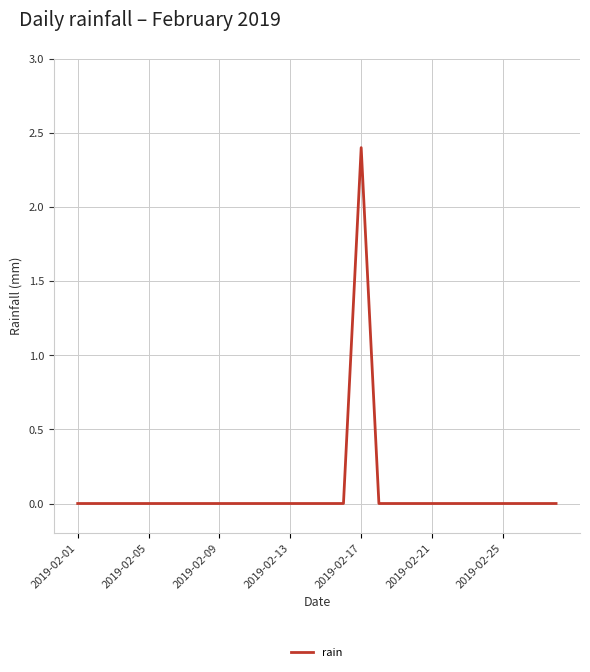

What is the maximum value shown in the chart?

2.4